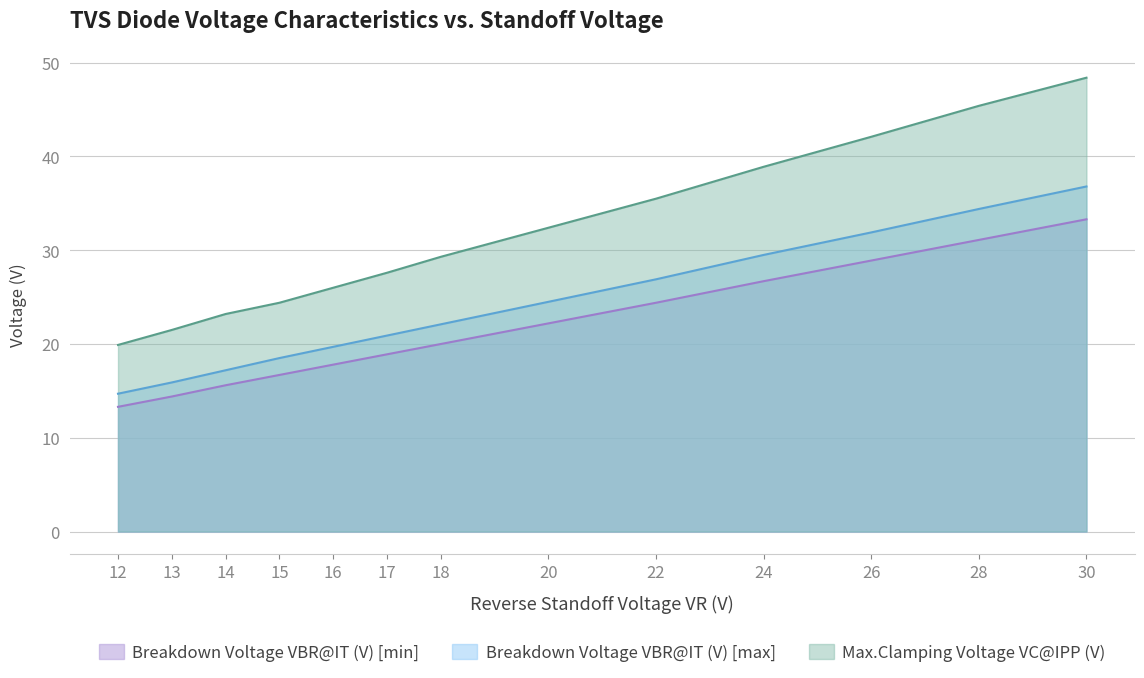

What are all the series names shown in the legend?

Breakdown Voltage VBR@IT (V) [min], Breakdown Voltage VBR@IT (V) [max], Max.Clamping Voltage VC@IPP (V)